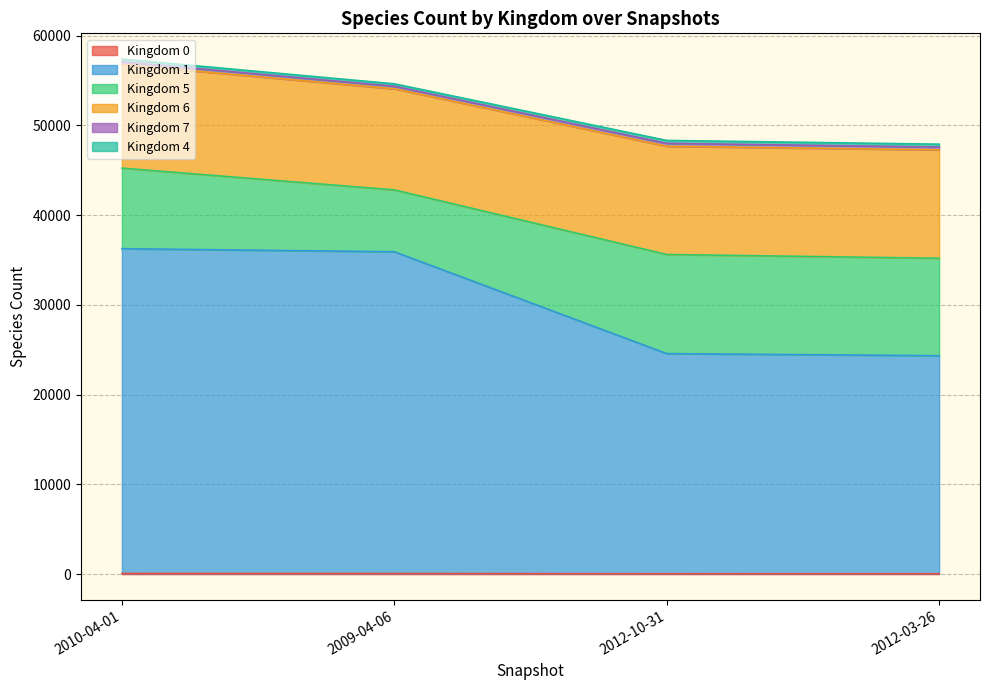

What is the label of the 1st point from the left?

2010-04-01